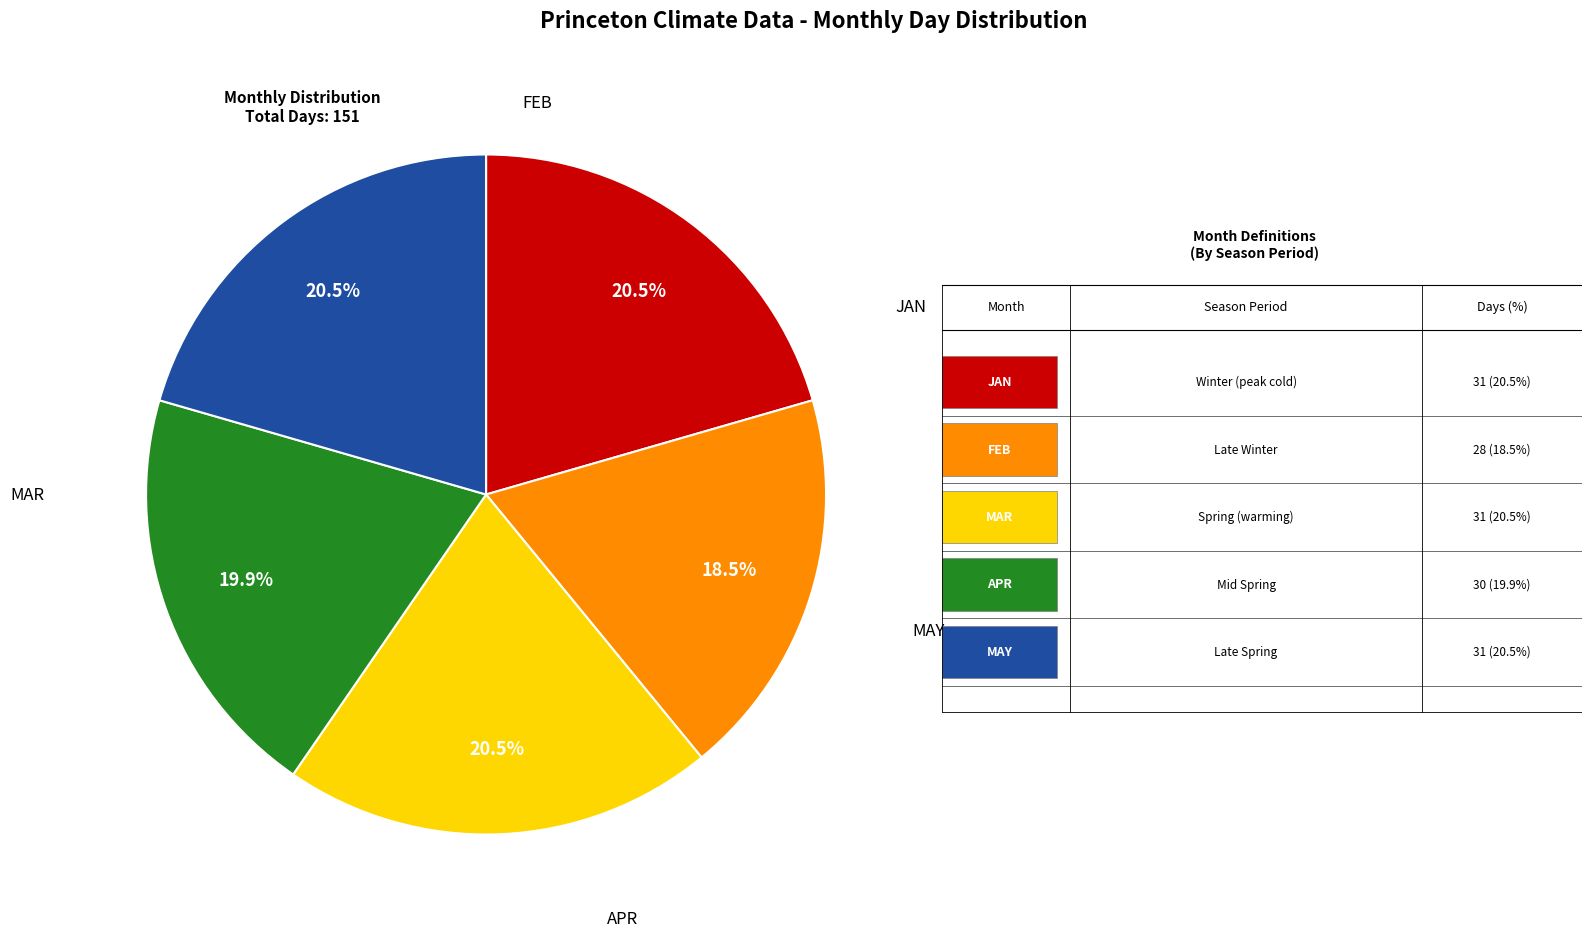

Does any single category account for the majority?

No